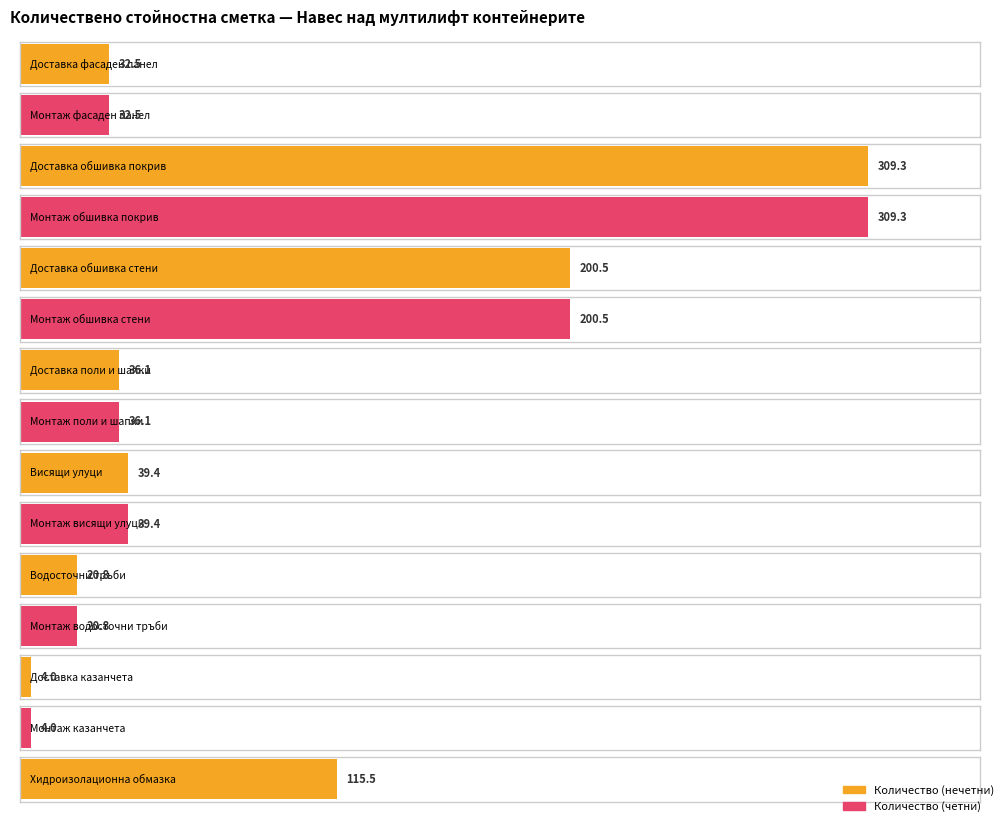

Which series has the largest range (max minus min)?

Количество